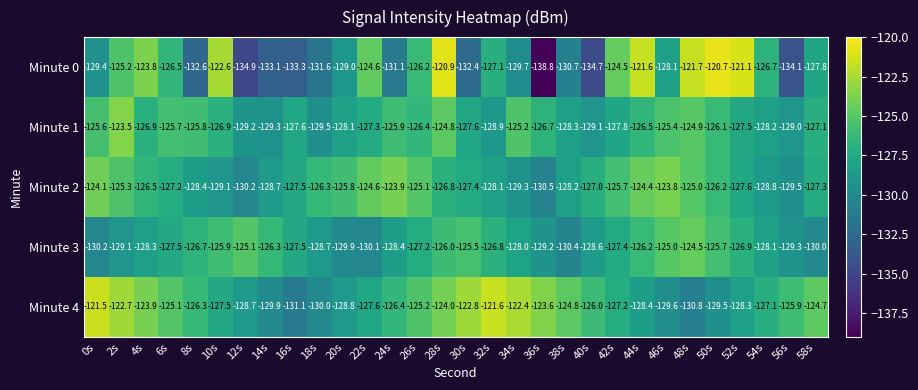

What is the difference between the Minute 4 values at 44s and 30s?

5.6